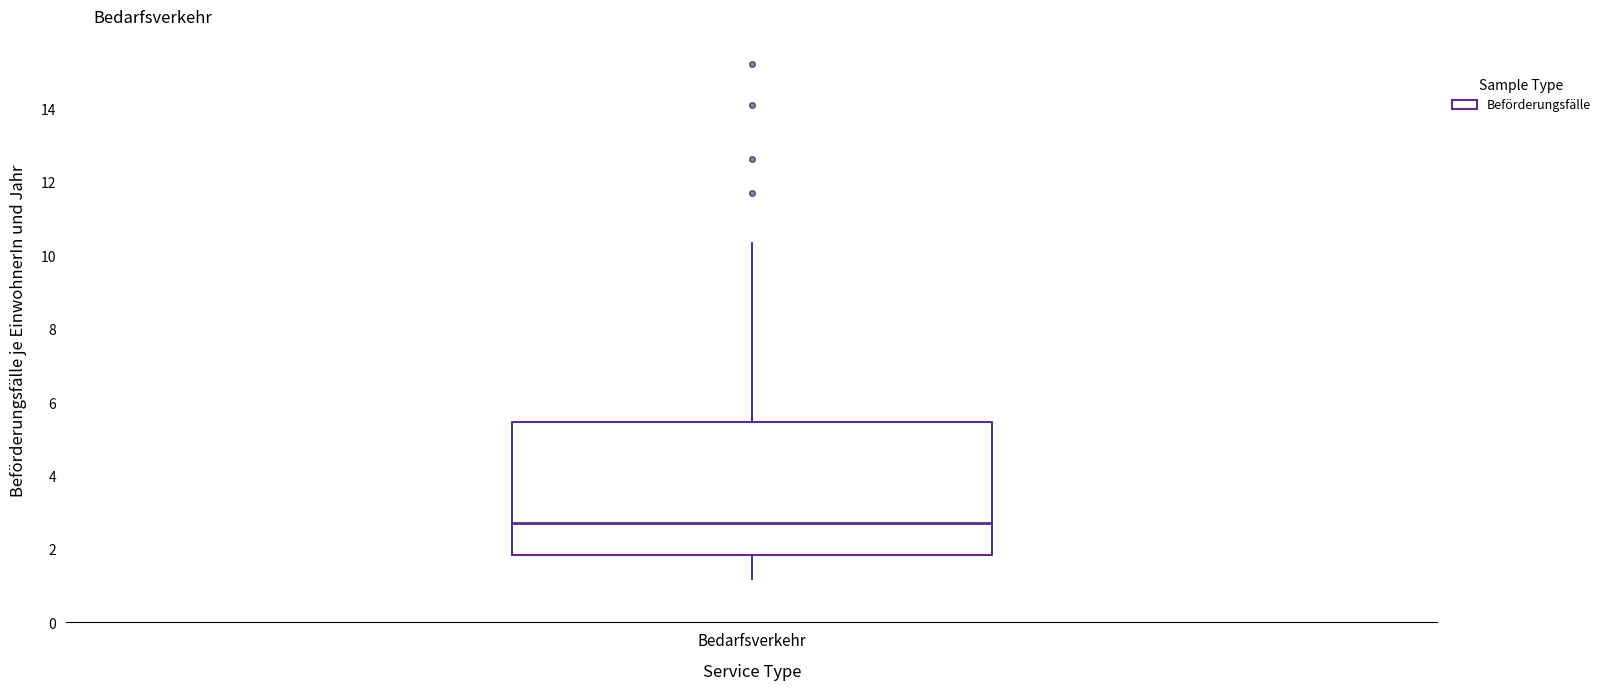

Transcribe this box plot: give where the median line is, the range the box spans, and where the two whiskers end, as read against the y-axis. The values are not printed on the chart, so give them approximately, as read against the axis.

median 2.8, box 1.8 to 5.4, whiskers 1.2 to 10.4